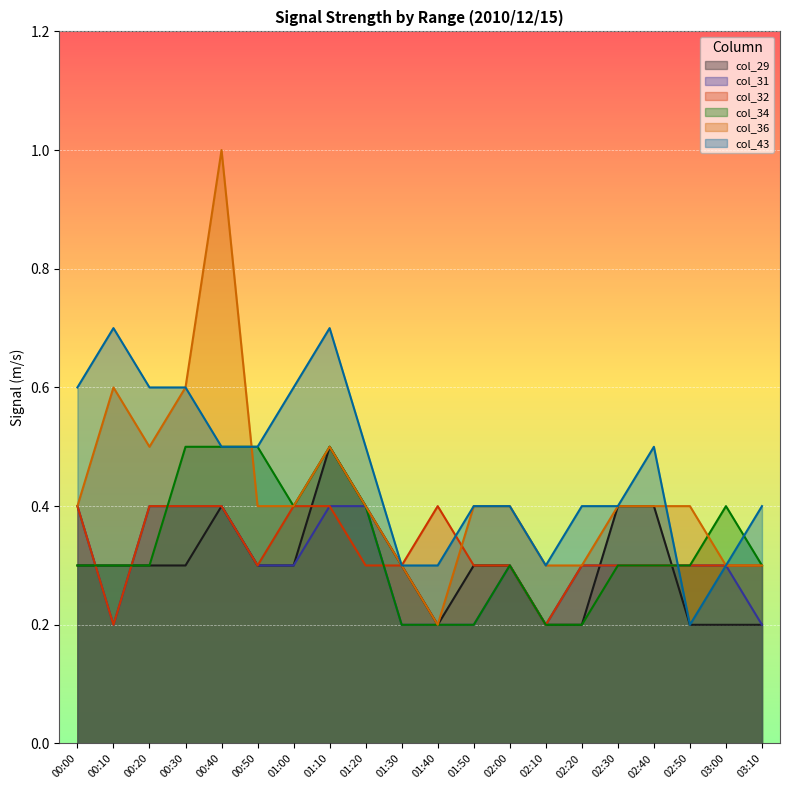

Which series has the largest total across all categories?

col_43